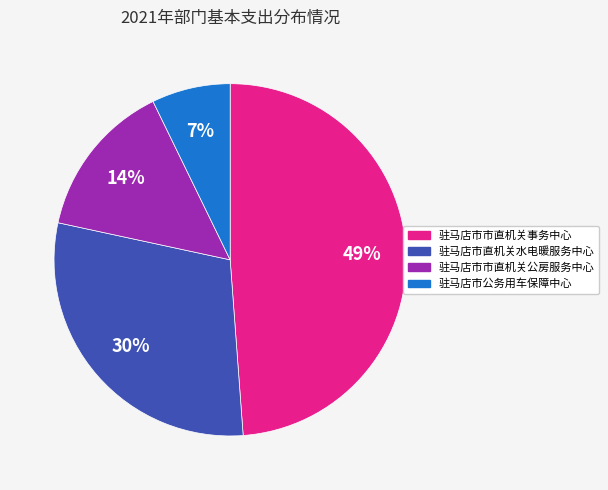

Combined, do 驻马店市市直机关事务中心 and 驻马店市直机关水电暖服务中心 account for over 50%?

Yes